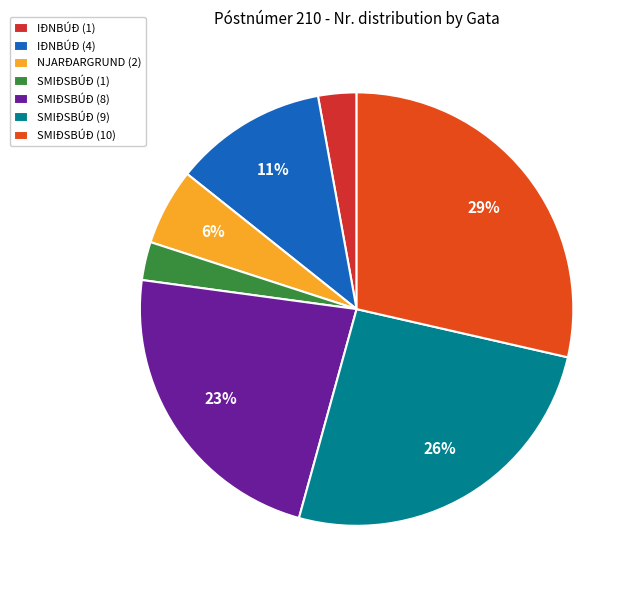

True or false: IÐNBÚÐ (1) accounts for 1% of the total.

False